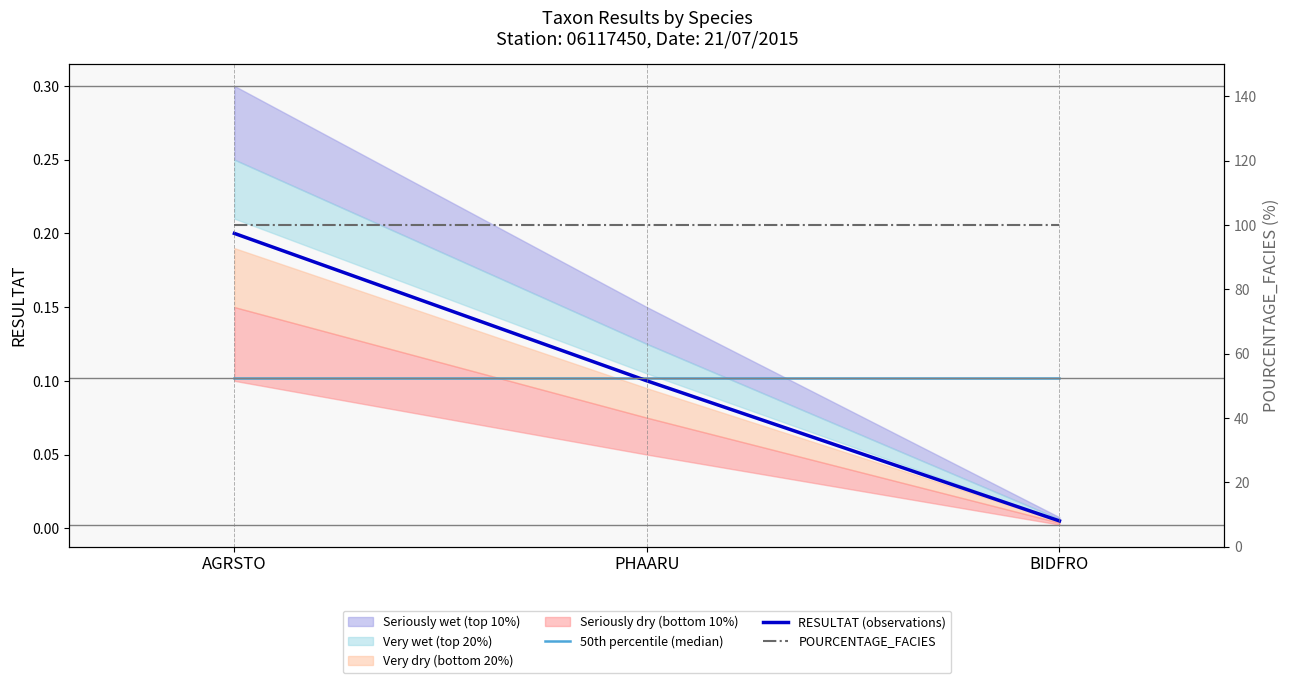

What is the label of the 2nd point from the right?

PHAARU